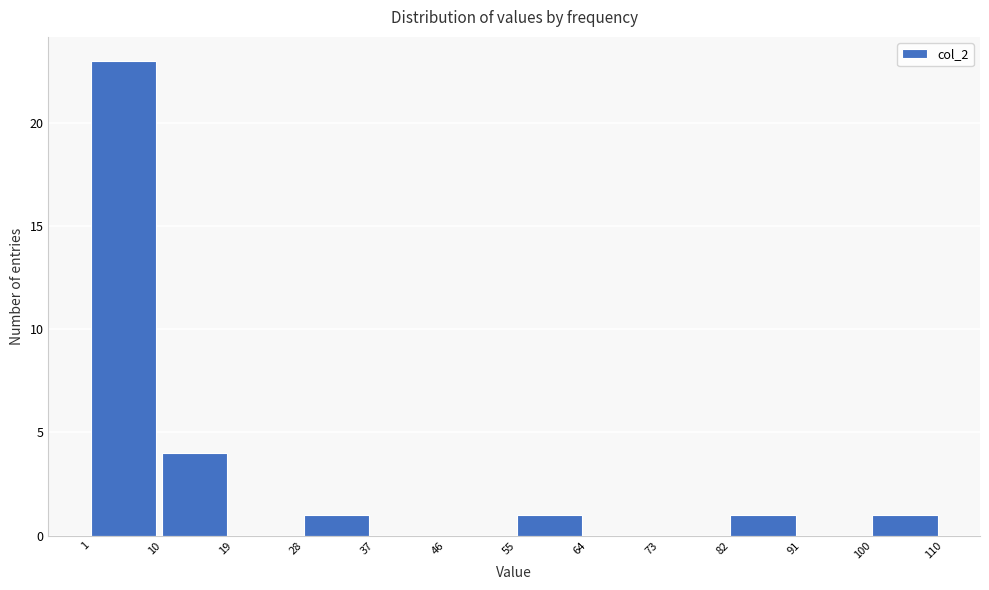

Reading left to right, list every bar in this chart as the range it spans on the x-axis followed by its height. The values are not printed on the chart, so give them approximately, as read against the axis.

1 to 10: 23
10 to 19: 4
19 to 28: 0
28 to 37: 1
37 to 46: 0
46 to 55: 0
55 to 64: 1
64 to 73: 0
73 to 82: 0
82 to 91: 1
91 to 100: 0
100 to 110: 1